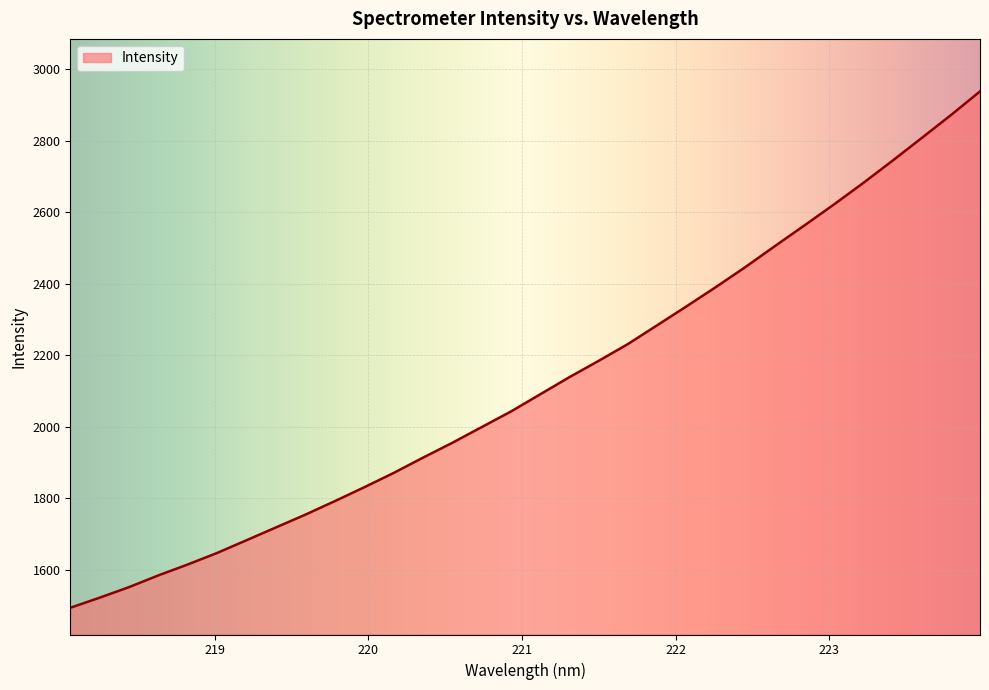

Reading left to right, transcribe all the data shown in this chart.

1494.1	1522.4	1551.9	1584.8	1615.3	1647.6	1683.1	1718.9	1754.6	1792.2	1830.9	1870.9	1913.7	1955.3	1999.2	2043.0	2091.2	2139.4	2185.1	2232.3	2285.0	2337.9	2391.8	2447.4	2505.7	2563.1	2621.3	2681.4	2743.8	2807.6	2871.9	2938.6